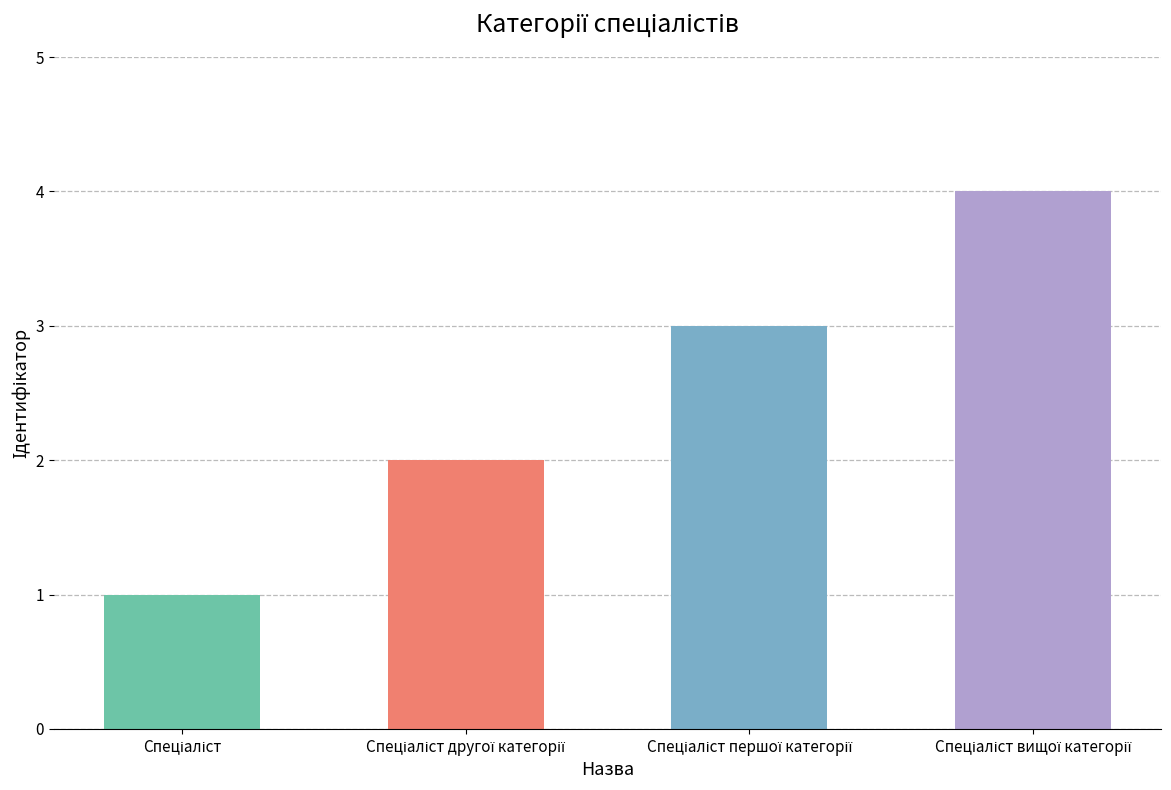

What is the greatest value displayed?

4